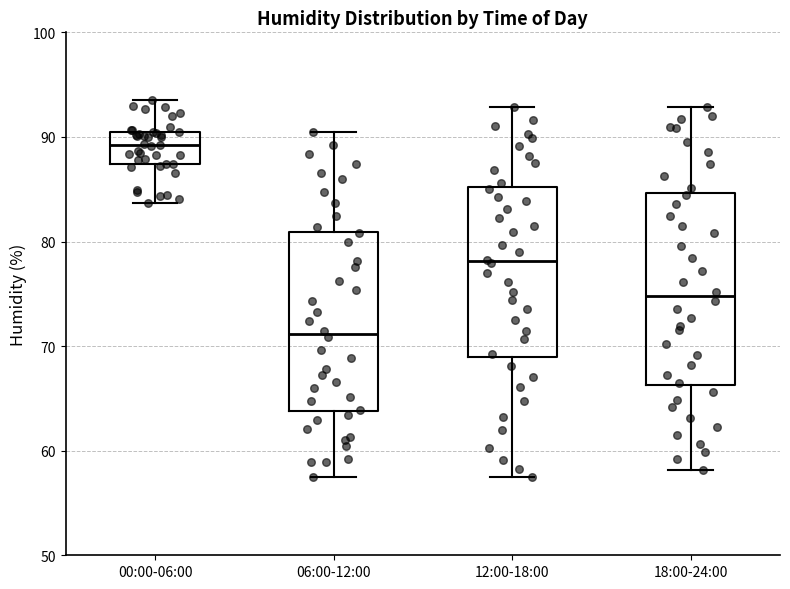

Where does the median line of the box for 18:00-24:00 sit on the y-axis? The values are not printed on the chart, so give them approximately, as read against the axis.

75